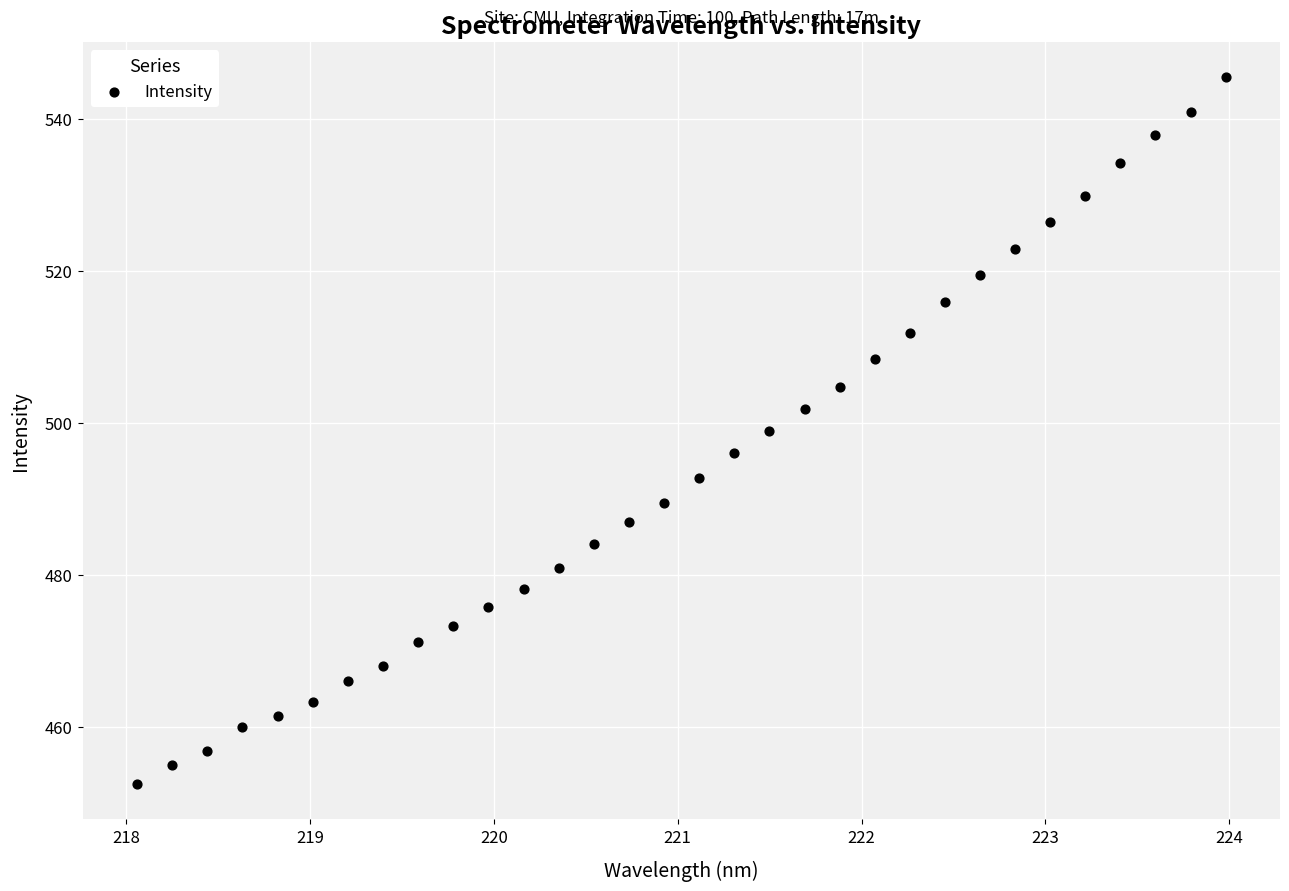

What is the range of Y values (max minus min)?

92.9